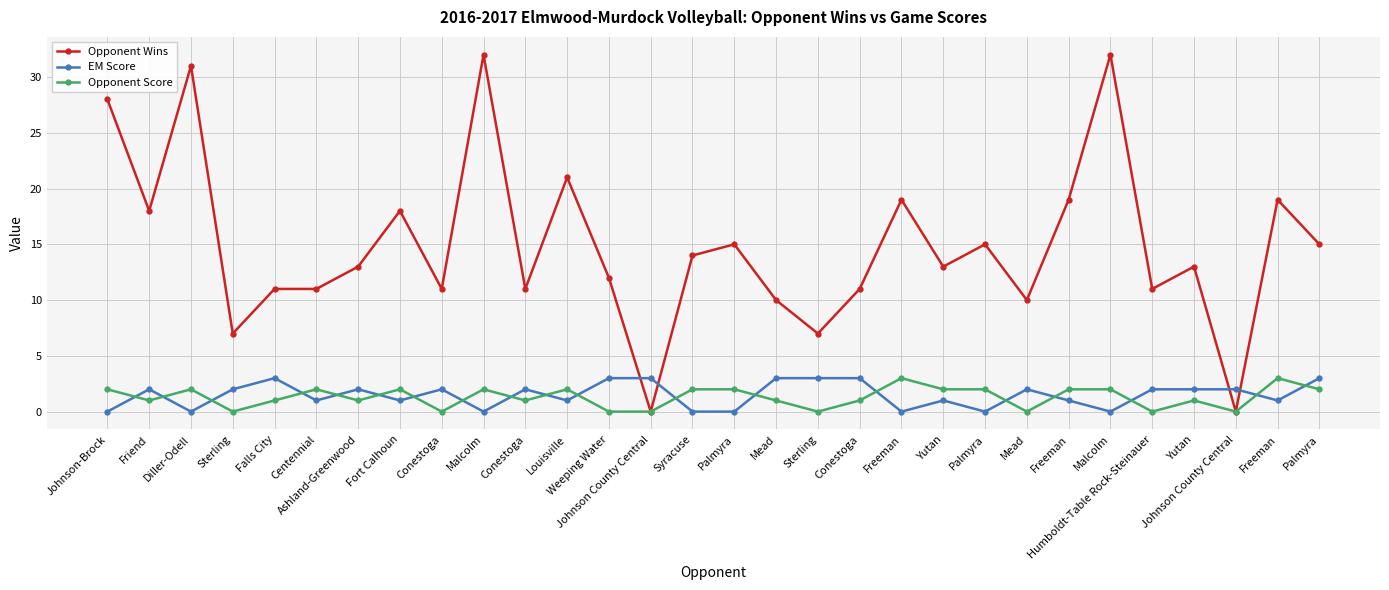

Count the number of categories in the chart.

30